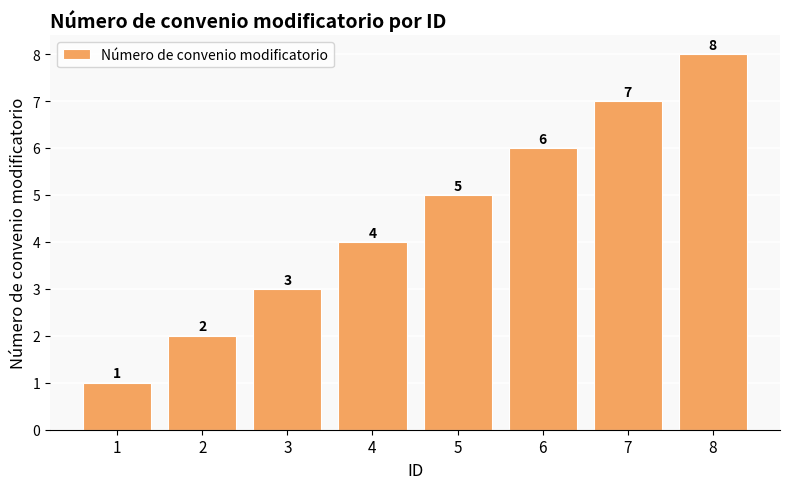

Does the chart contain any negative values?

No